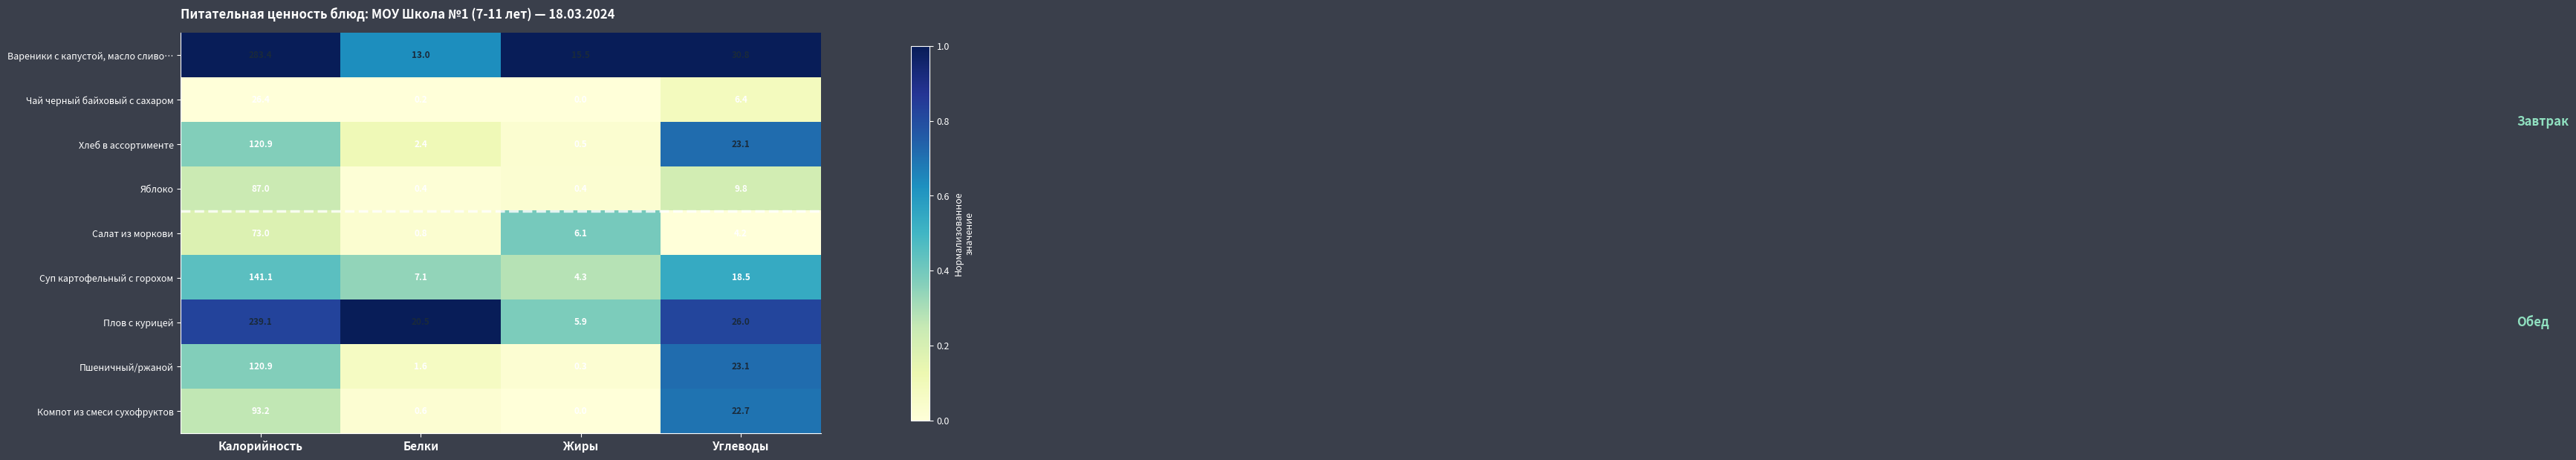

What is the sum of the Яблоко values at Жиры and Белки?

0.8